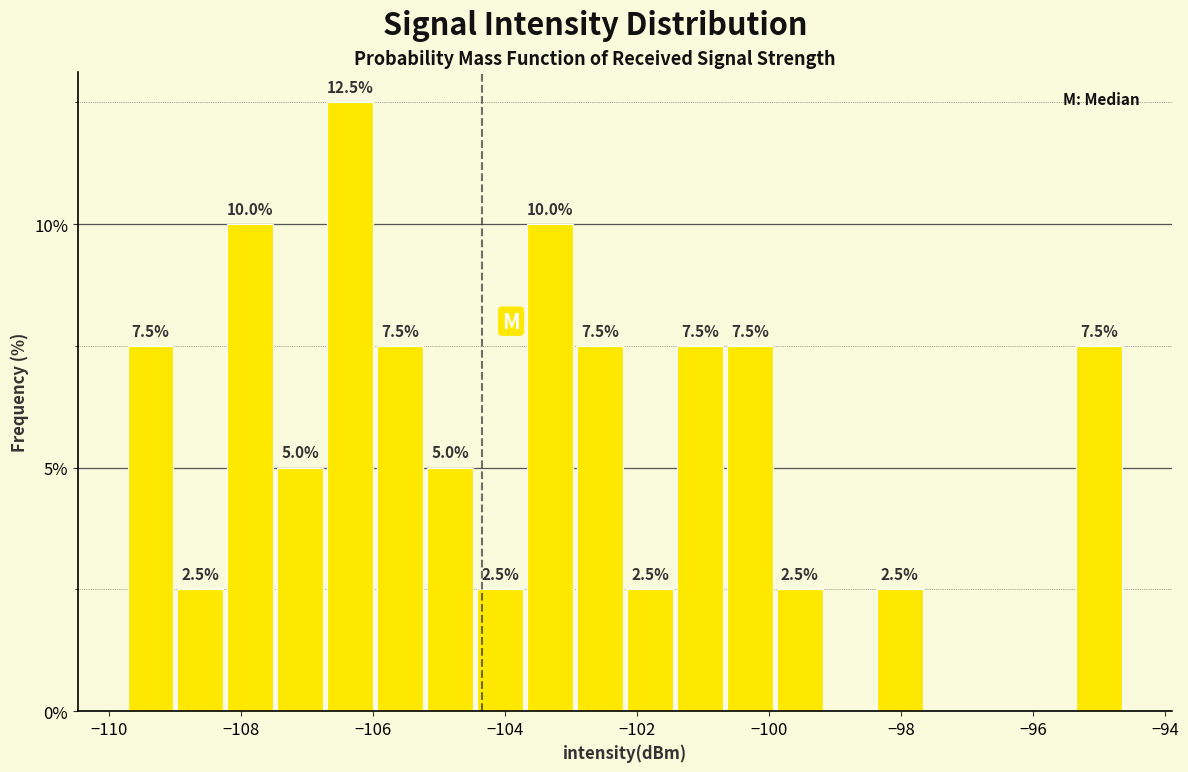

Around what value on the x-axis is the tallest bar? Give the approximate position of its centre, as read against the axis.

-106.4